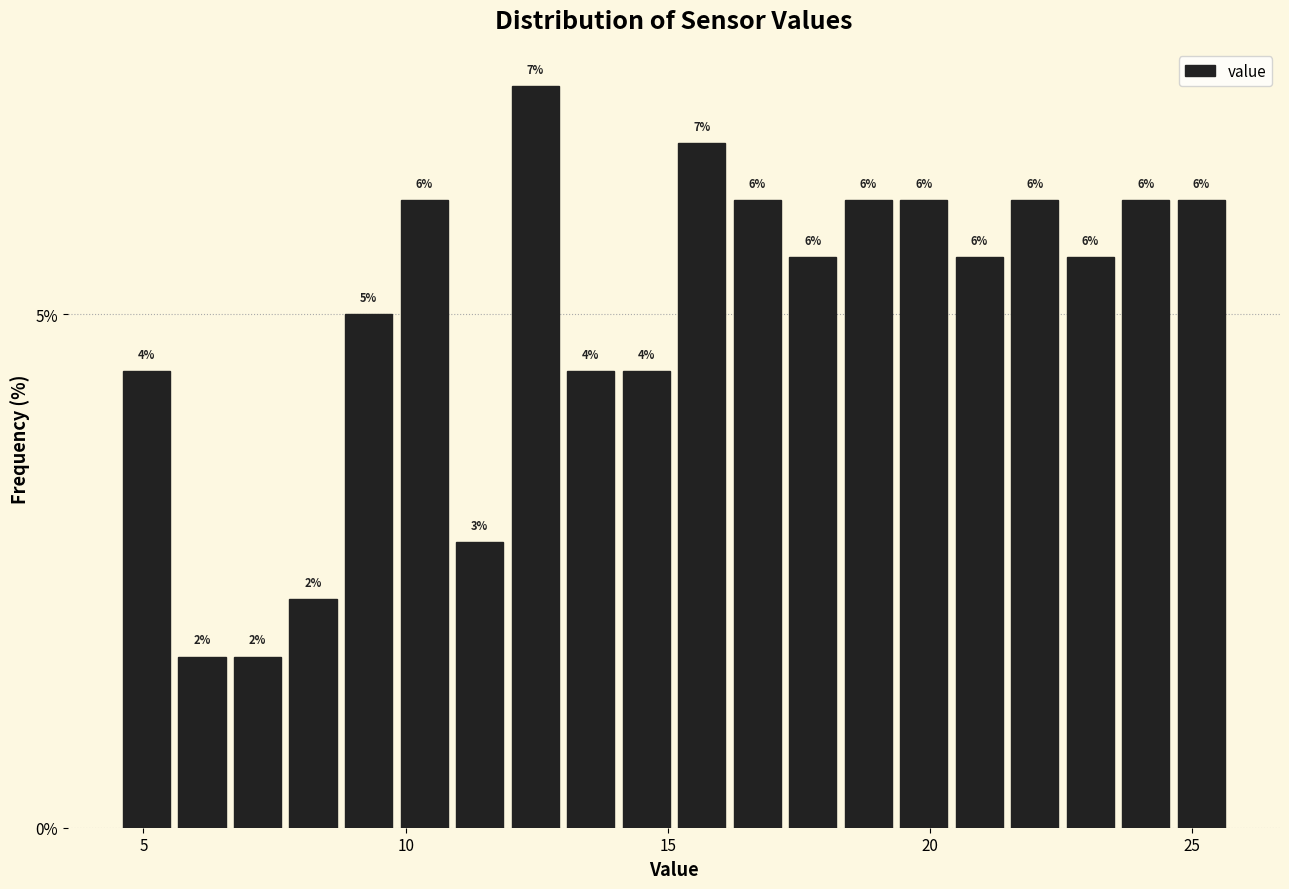

Read against the x-axis, roughly where is the centre of the tallest bar?

12.5